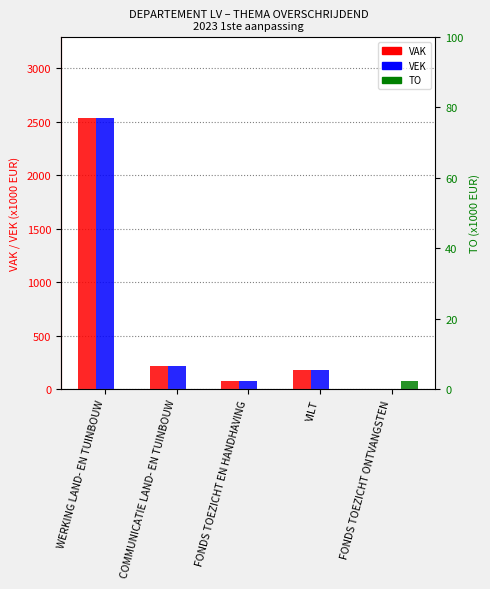

Is the value of TO at WERKING LAND- EN TUINBOUW greater than the value of VEK at COMMUNICATIE LAND- EN TUINBOUW?

No